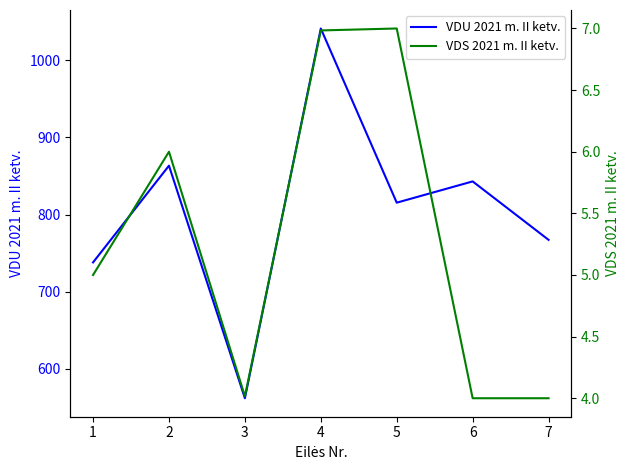

What are all the series names shown in the legend?

VDU 2021 m. II ketv., VDS 2021 m. II ketv.